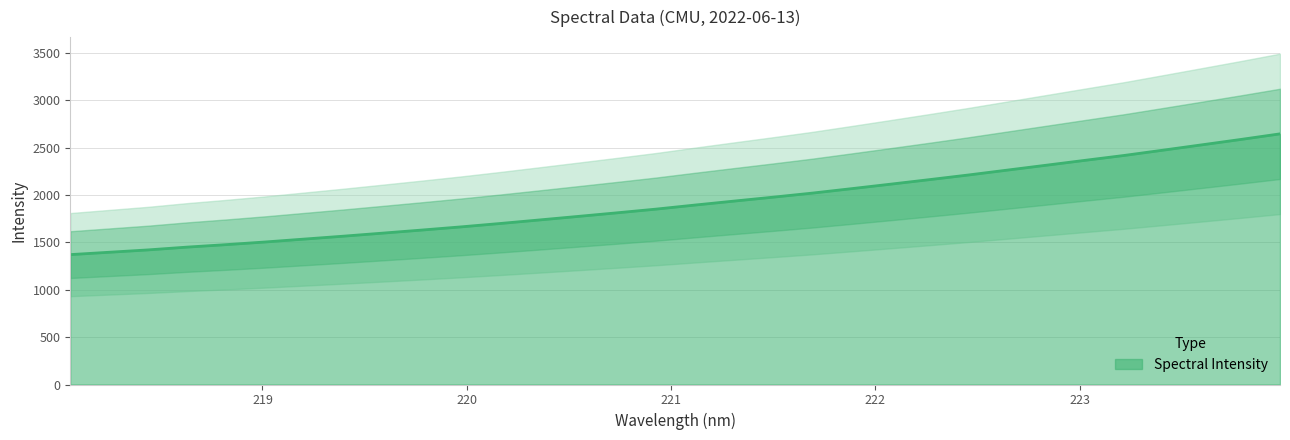

The value at 219.0156 is 1504.3. True or false?

True